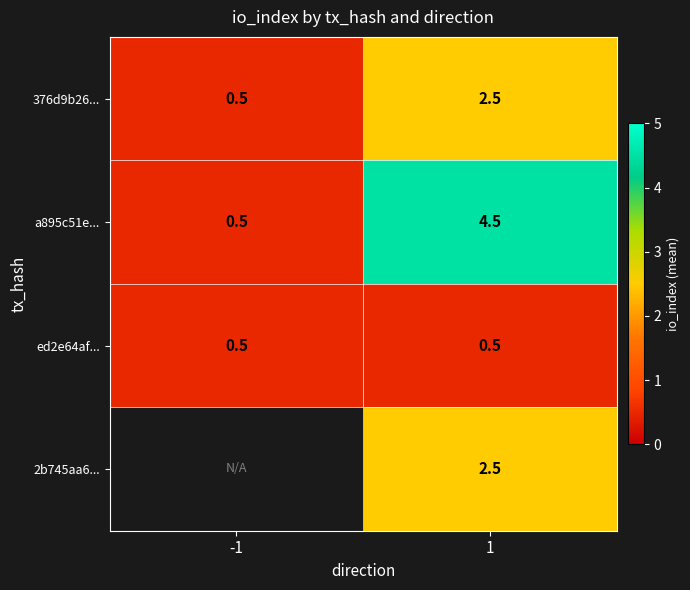

The a895c51e... series shows 4.5 at 1. True or false?

True